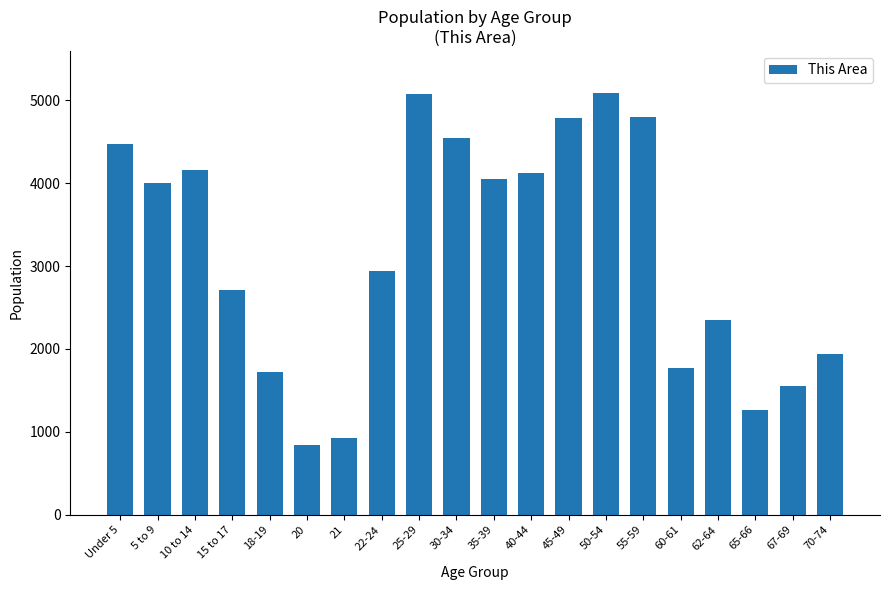

True or false: the data shows 6311 at 40-44.

False